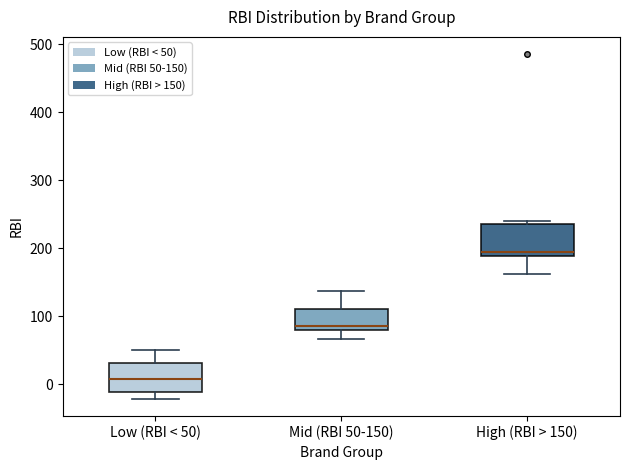

Where does the upper whisker of the box for Mid (RBI 50-150) end on the y-axis? The values are not printed on the chart, so give them approximately, as read against the axis.

140